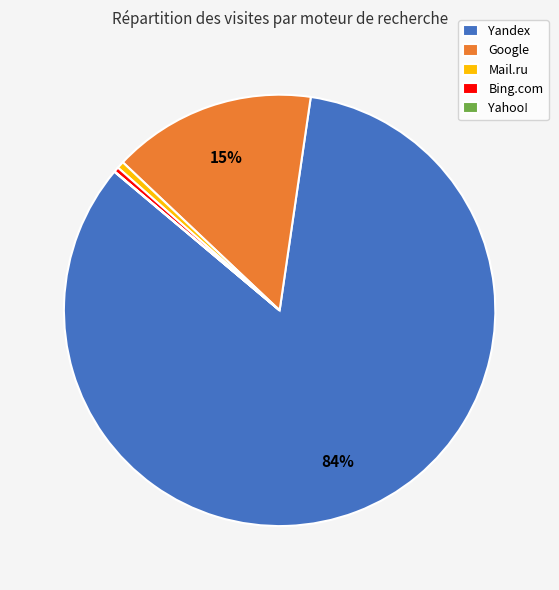

What is the majority slice?

Yandex